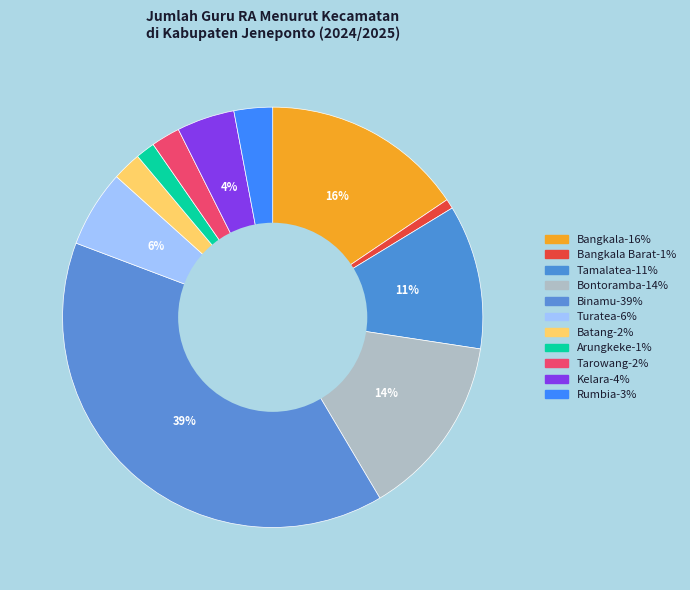

How many segments does this pie chart have?

11